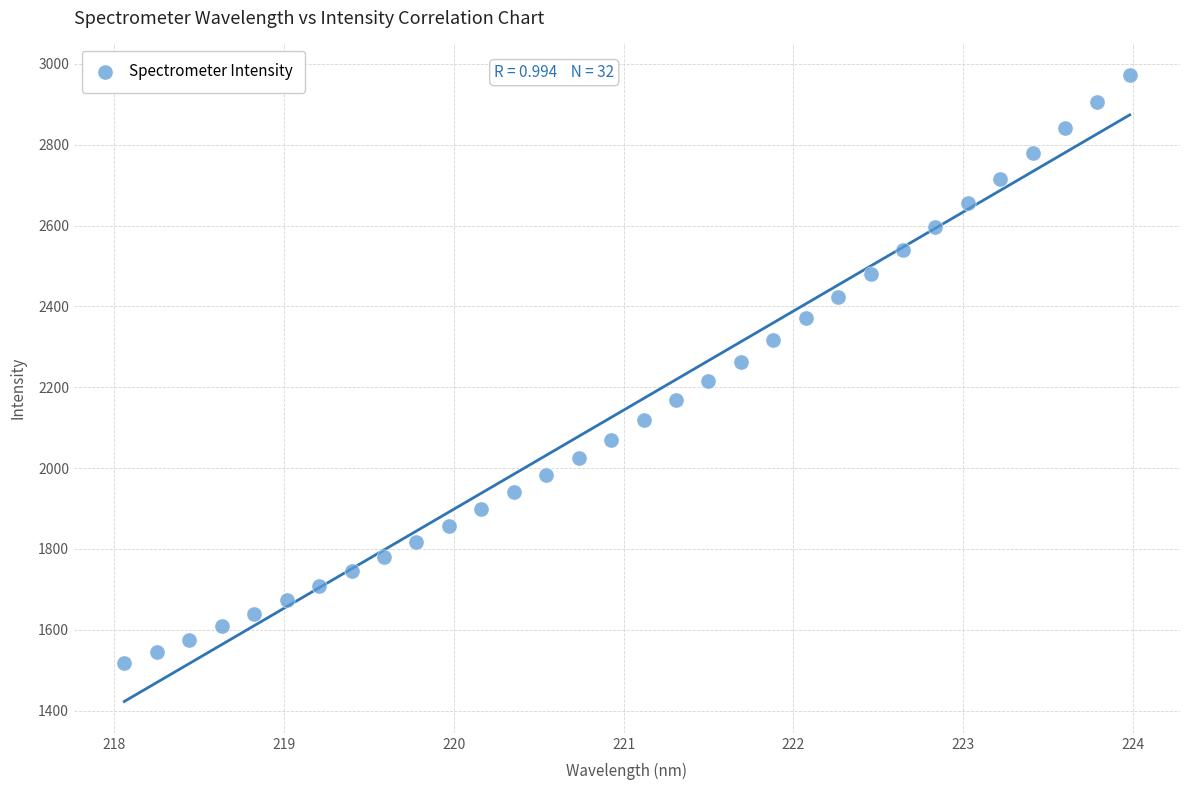

What is the range of X values (max minus min)?

5.9